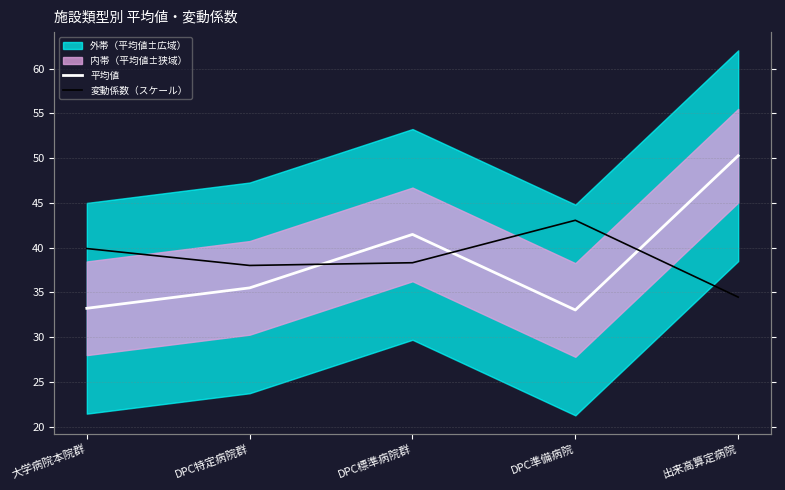

Is this an area chart (filled region under the line)?

No